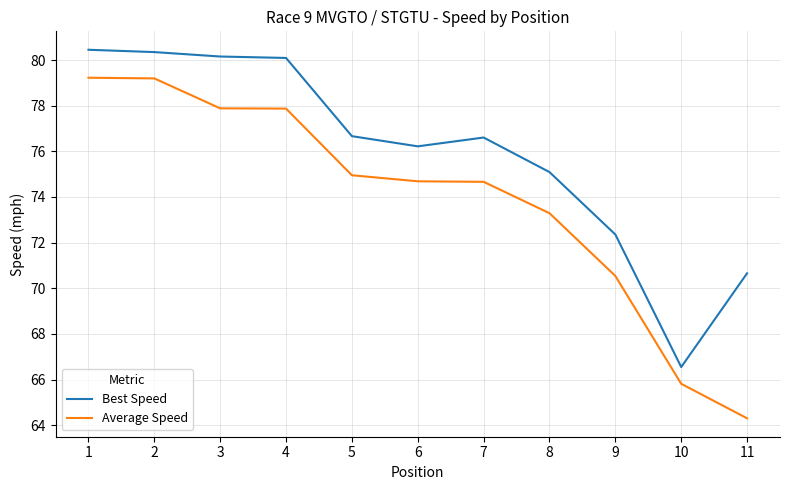

What is the difference between the maximum and minimum values in the Average Speed series?

14.9